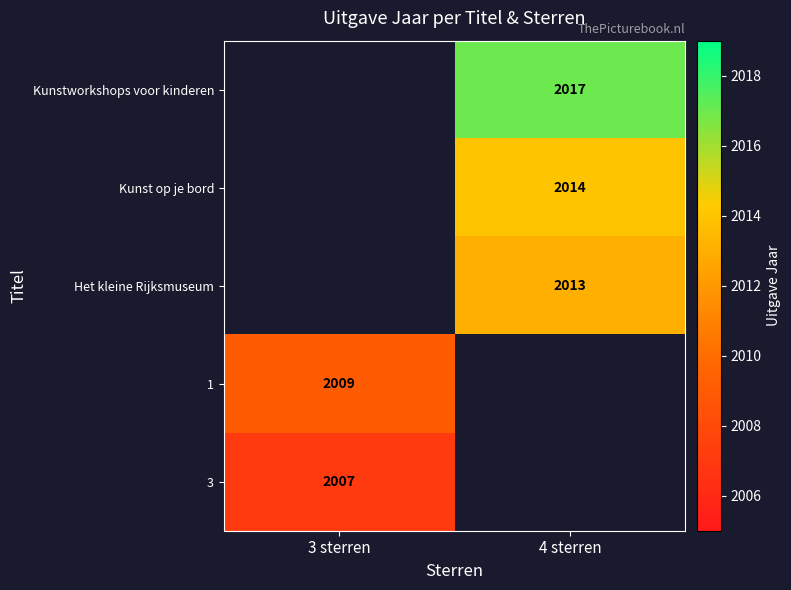

The value of 1 at 3 sterren is 617. True or false?

False